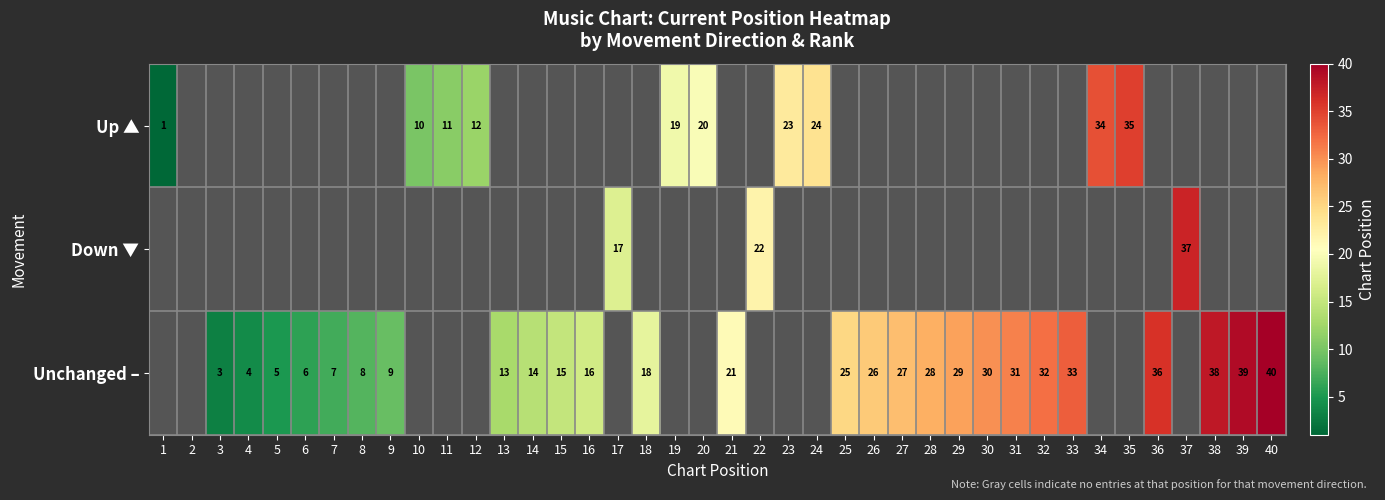

Which has a higher value, 5 or 37?

37